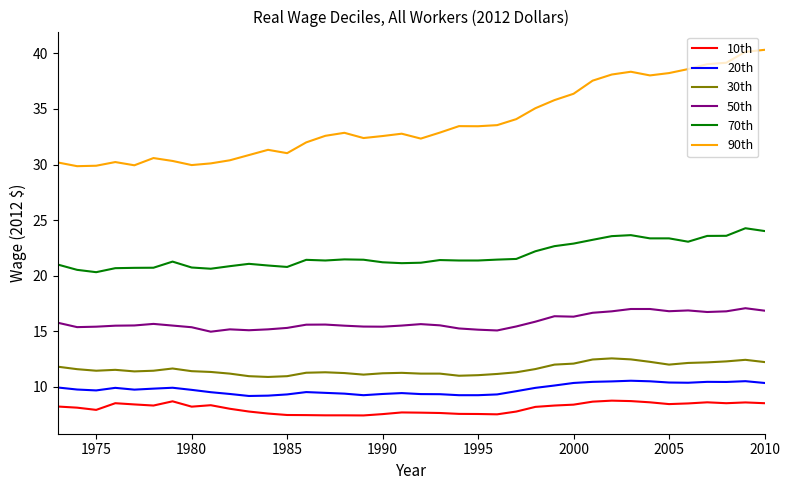

True or false: 10th and 70th cross at least once.

False